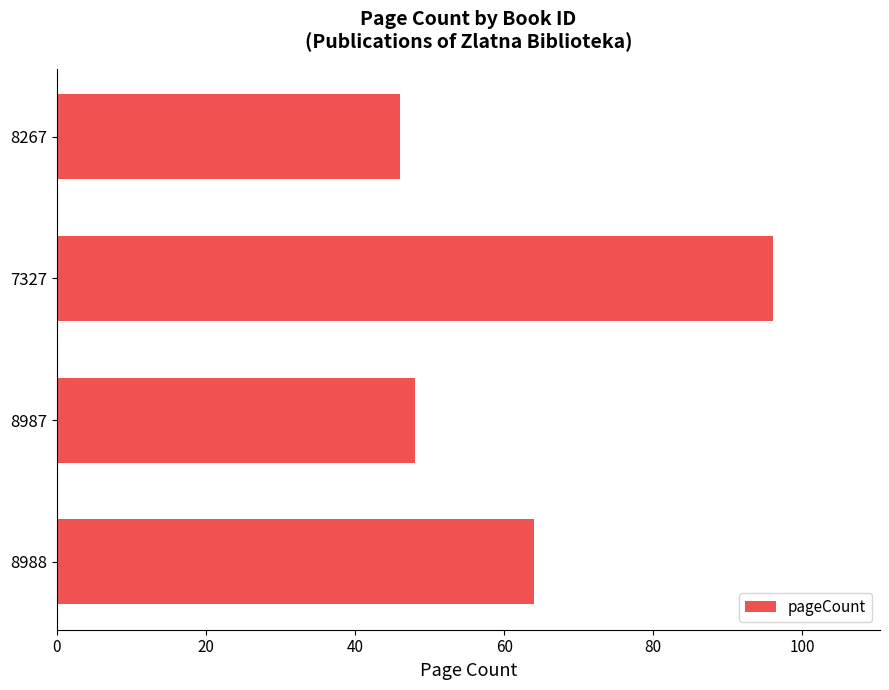

The value at 8267 is 69. True or false?

False